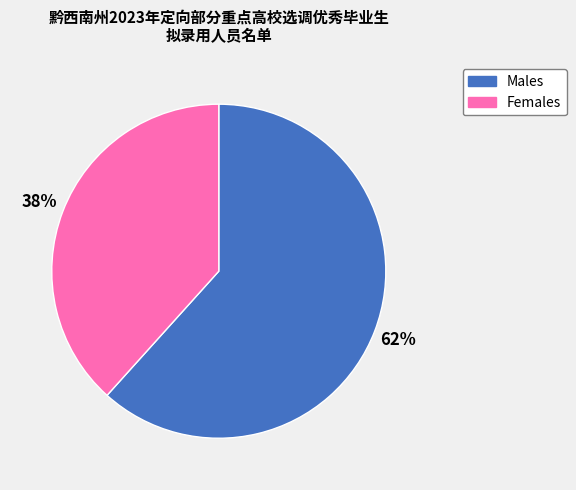

Is there a majority slice in this chart?

Yes